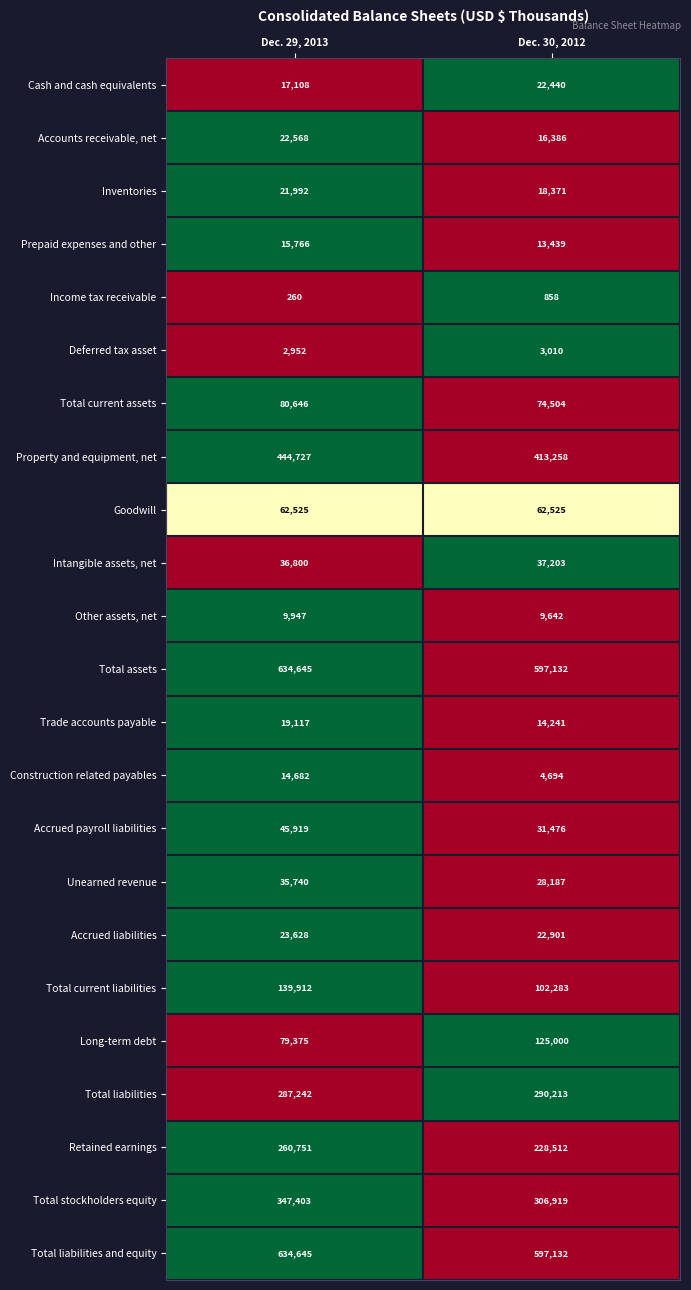

List the labels in order of Inventories value, smallest first.

Dec. 30, 2012, Dec. 29, 2013